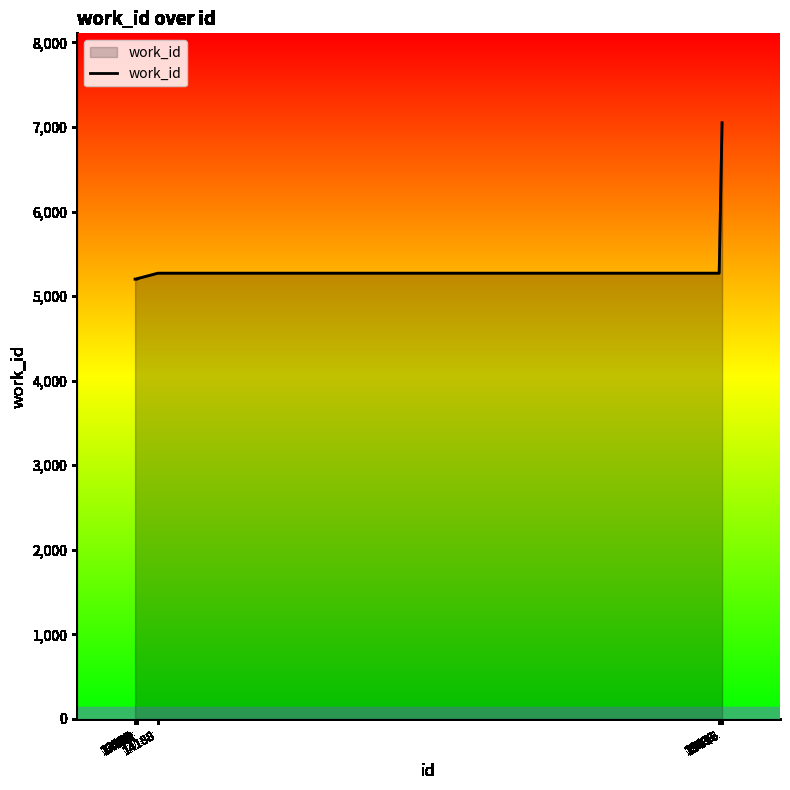

True or false: the data shows 8246 at 13991.

False